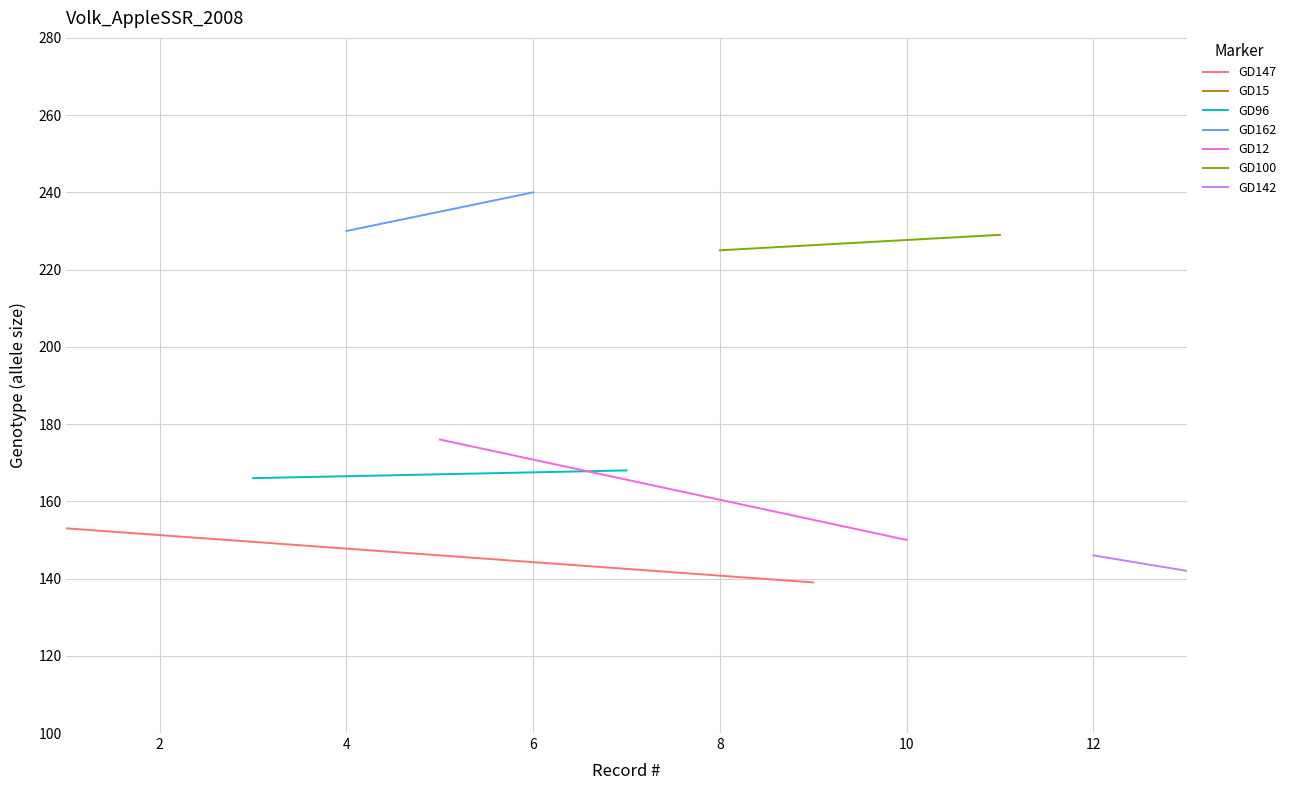

Count the GD100 values in the range 225 to 229.

2